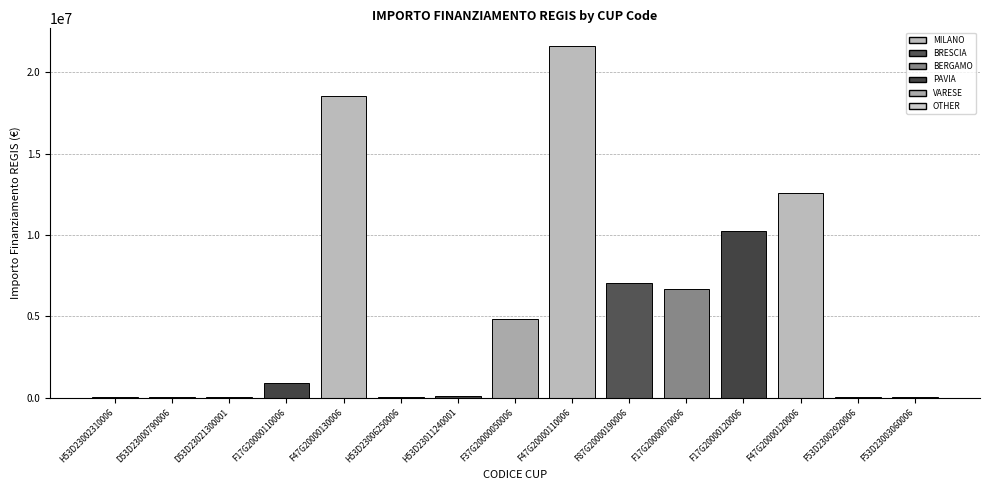

What is the sum of all values?

82858594.1